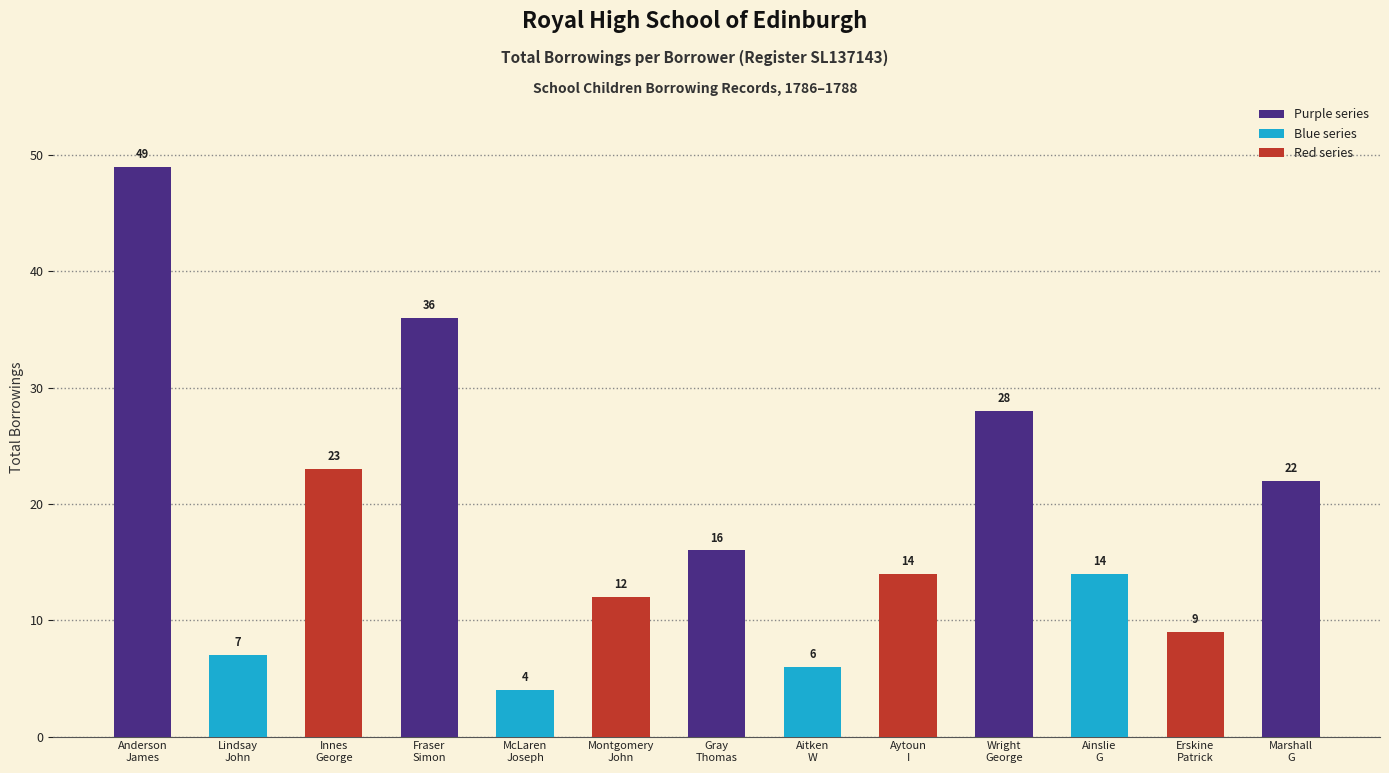

What is the sum of all values?

240